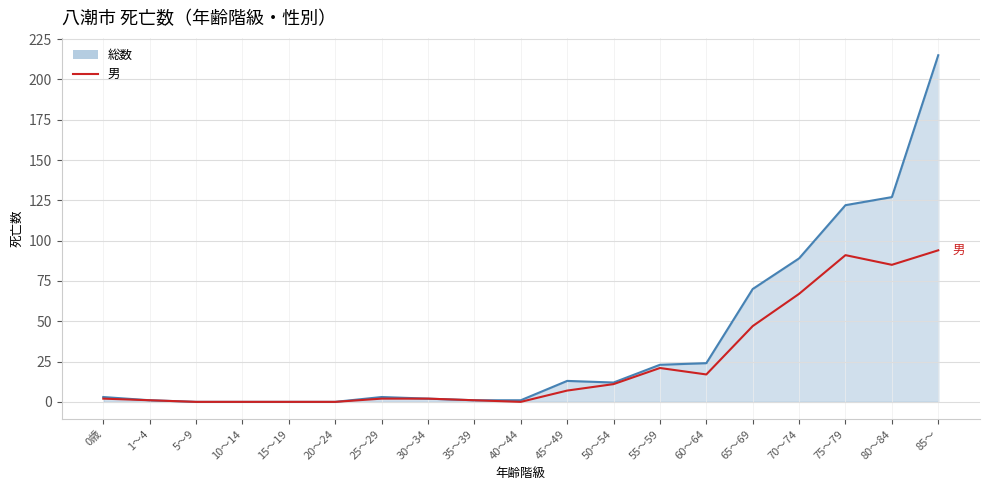

Which series has the widest spread of values?

総数